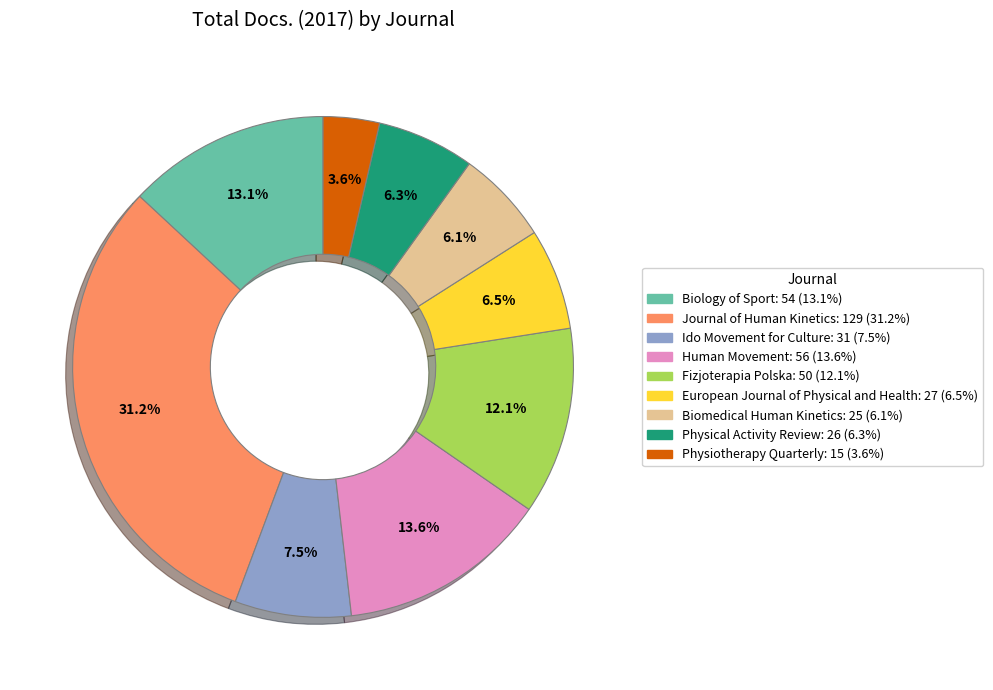

Is there a majority slice in this chart?

No